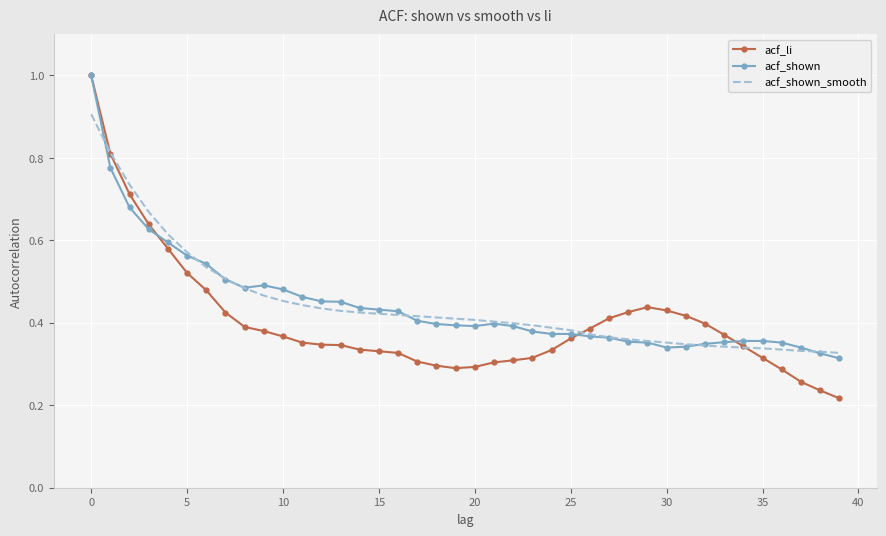

What is the highest value of the acf_li series?

1.0